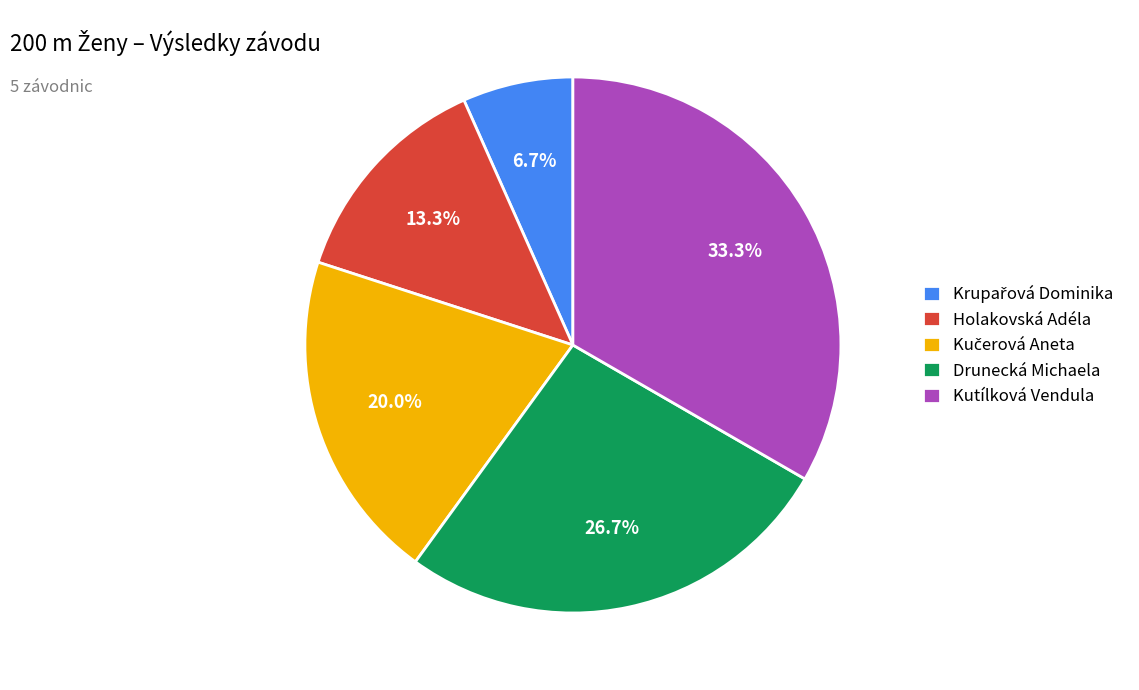

To the nearest percent, what is the average slice percentage?

20%